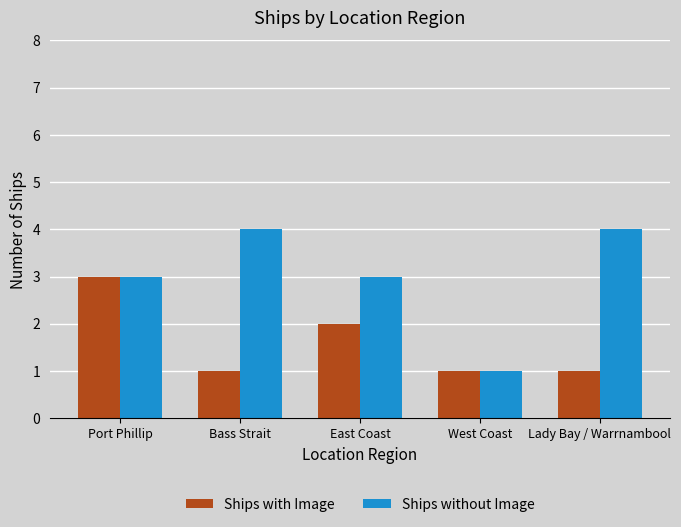

Reading right to left, list all the values displayed in this chart.

Ships with Image: Lady Bay / Warrnambool=1	West Coast=1	East Coast=2	Bass Strait=1	Port Phillip=3
Ships without Image: Lady Bay / Warrnambool=4	West Coast=1	East Coast=3	Bass Strait=4	Port Phillip=3